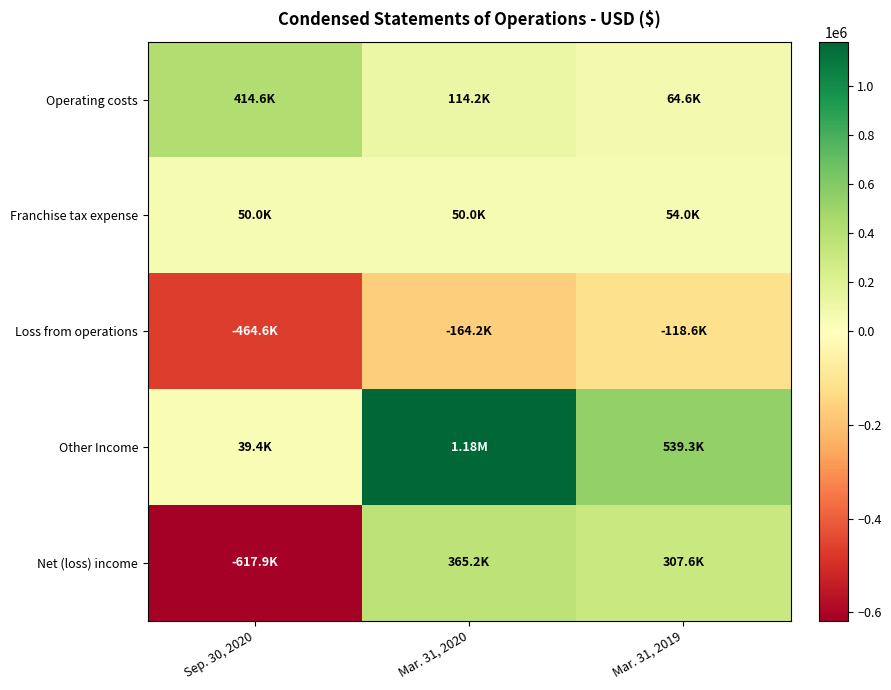

What is the total value across all series at Mar. 31, 2020?

1544488